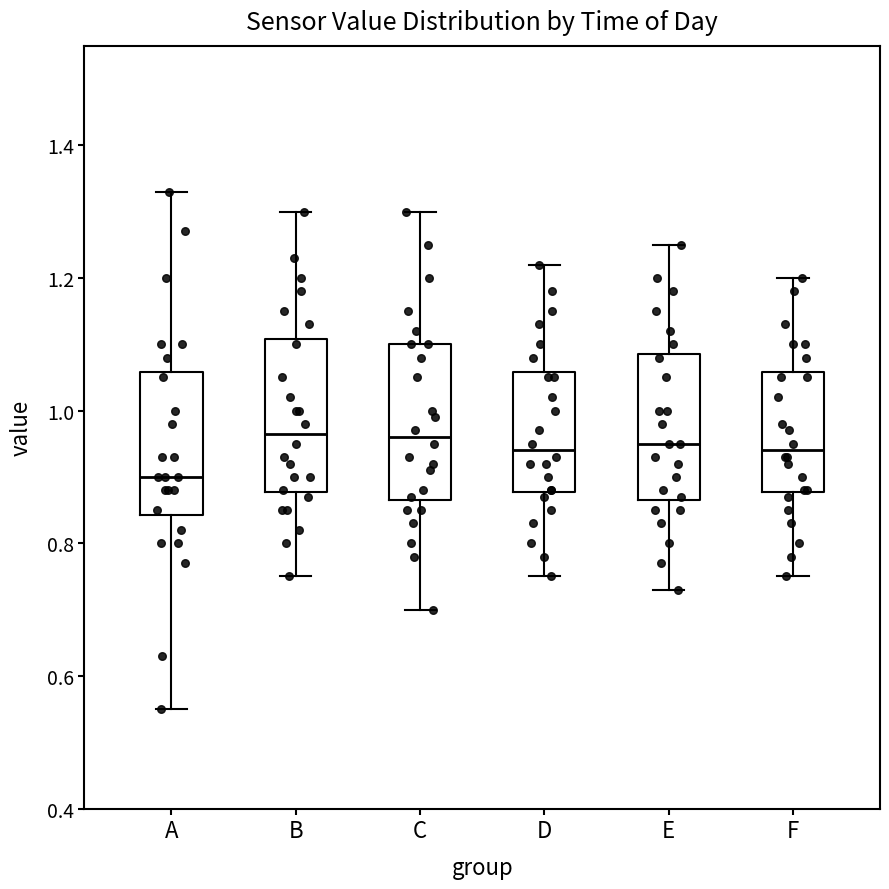

Where is the upper edge of the box for E on the y-axis? The values are not printed on the chart, so give them approximately, as read against the axis.

1.08